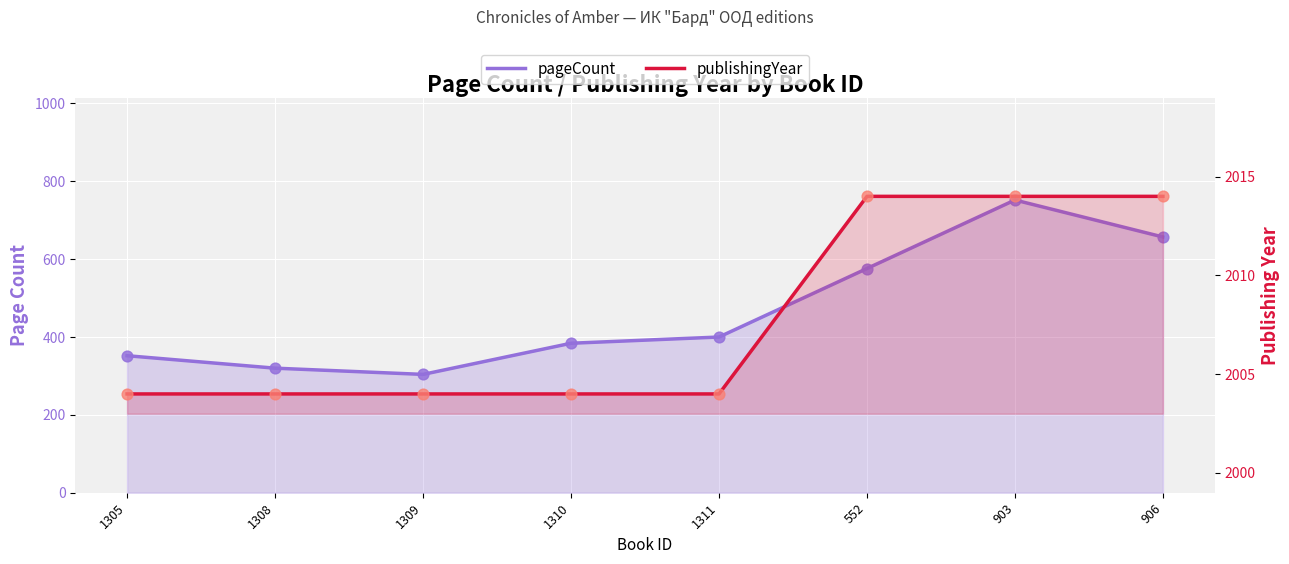

Which series reaches the maximum Y coordinate?

publishingYear